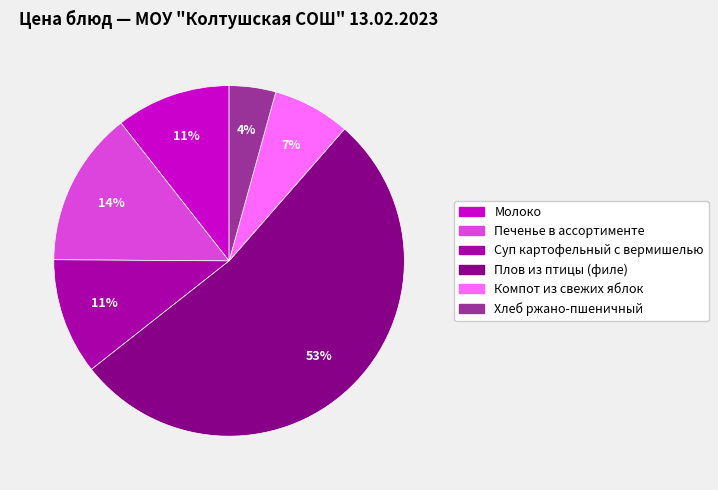

What is the largest slice in the pie chart?

Плов из птицы (филе)